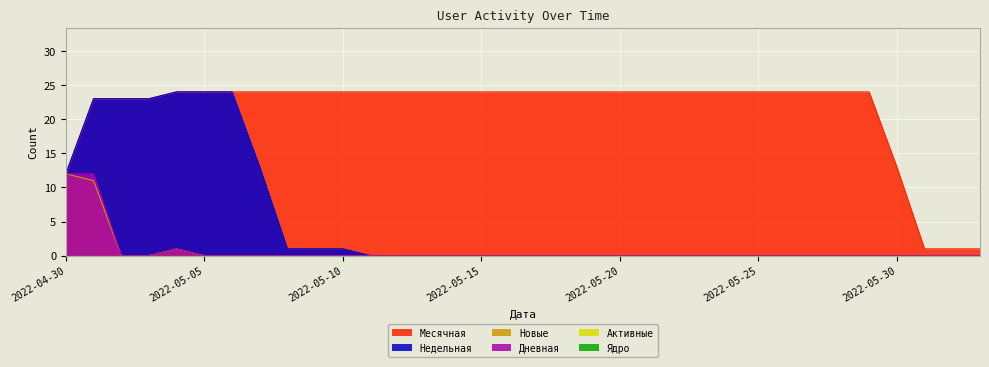

What is the spread (max minus min) of values at 2022-05-22?

24